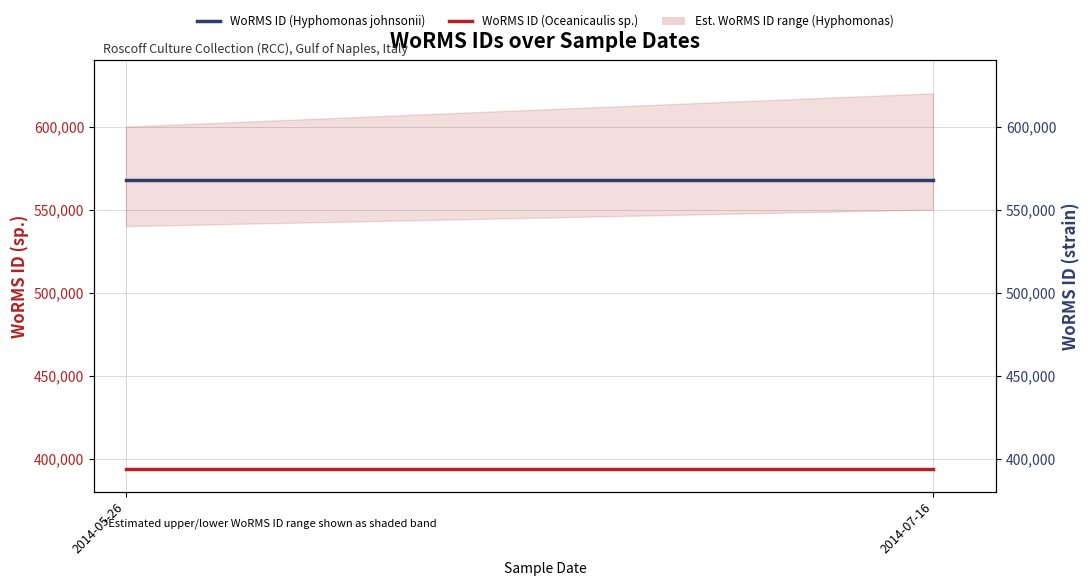

What is the sum of the WoRMS ID (Hyphomonas johnsonii) values at 2014-05-26 and 2014-07-16?

1135174